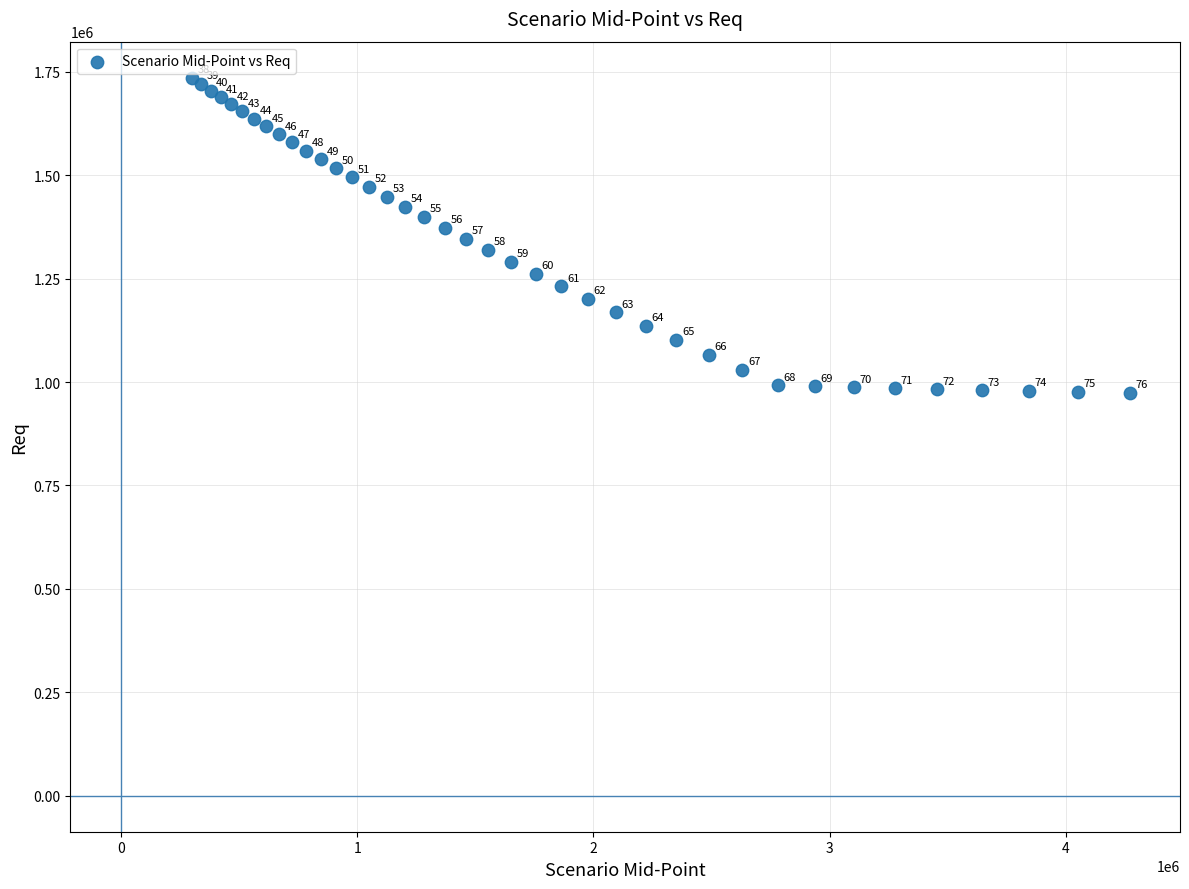

What Y value in the scatter plot is closest to 1355293?

1346921.3